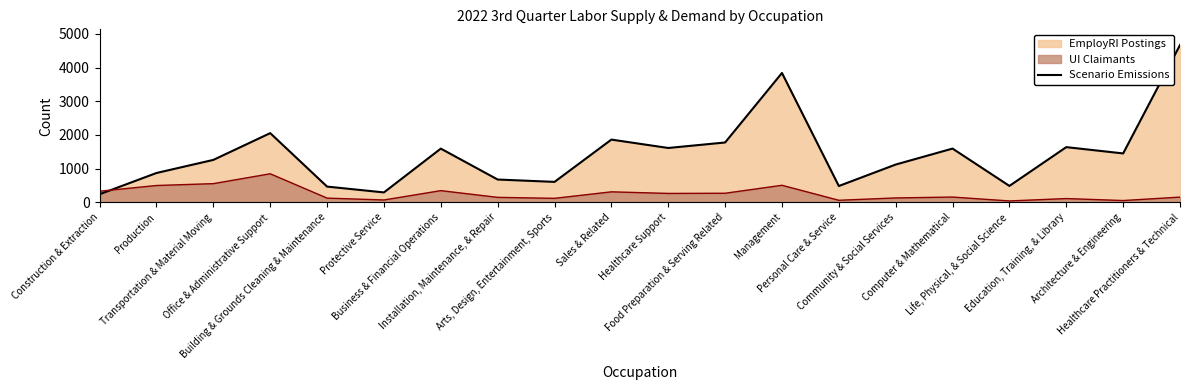

What is the sum of the values at Office & Administrative Support and Building & Grounds Cleaning & Maintenance?

2522